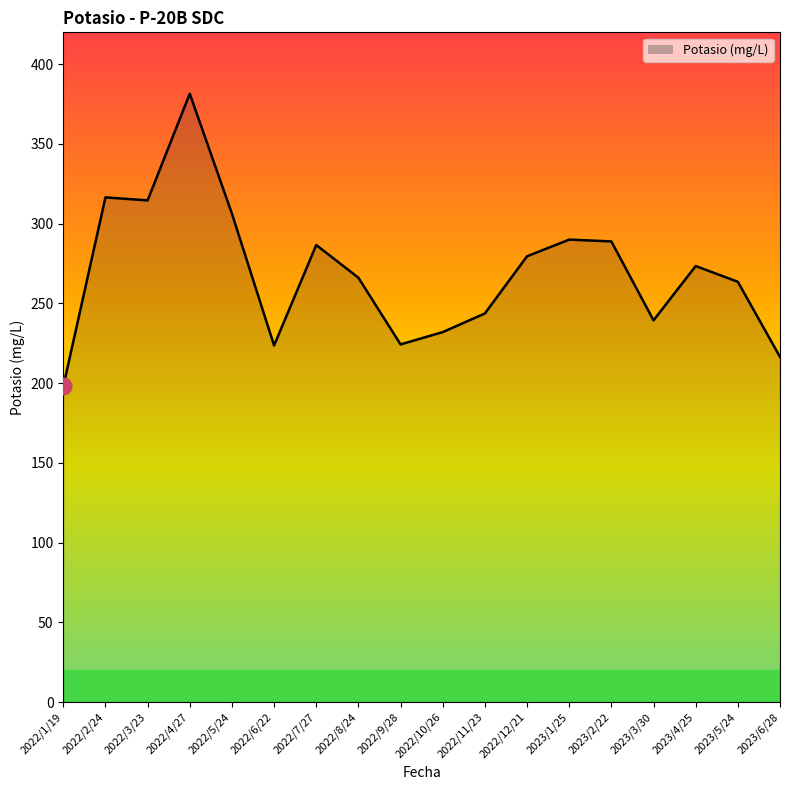

What is the smallest value displayed?

197.9